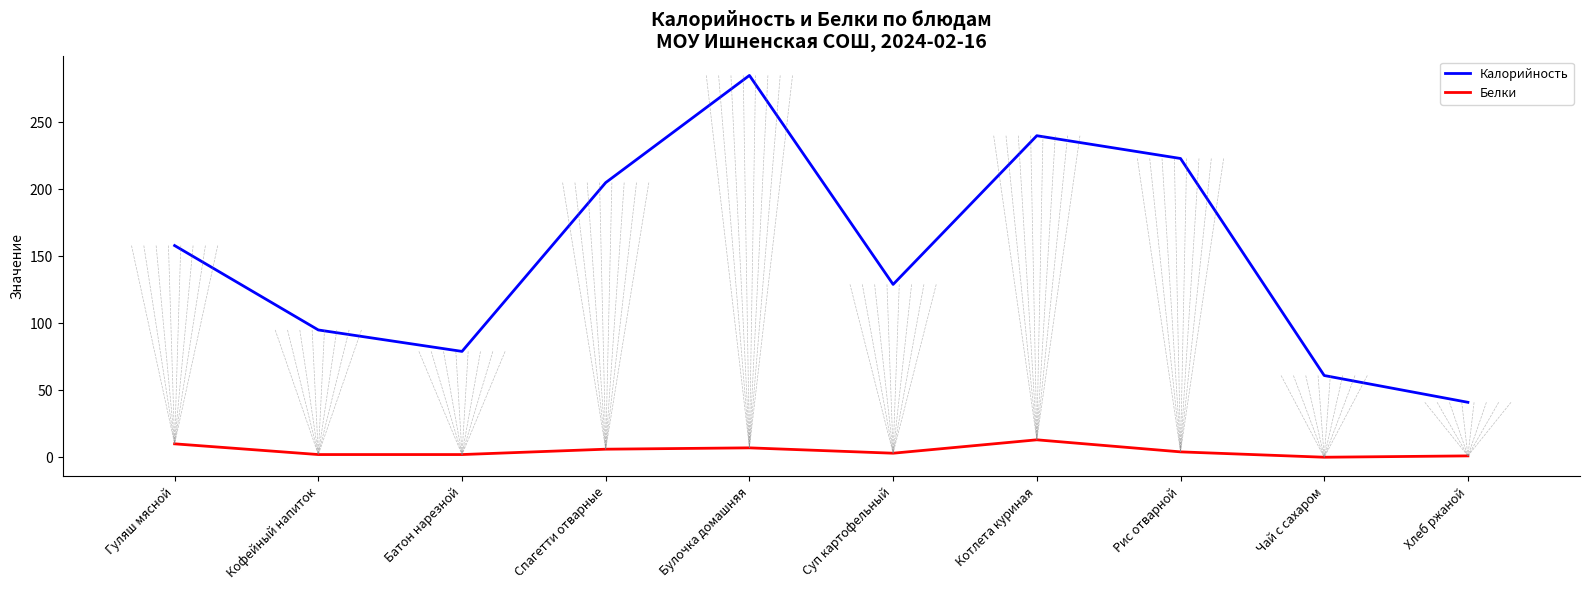

What is the maximum value shown in the chart?

285